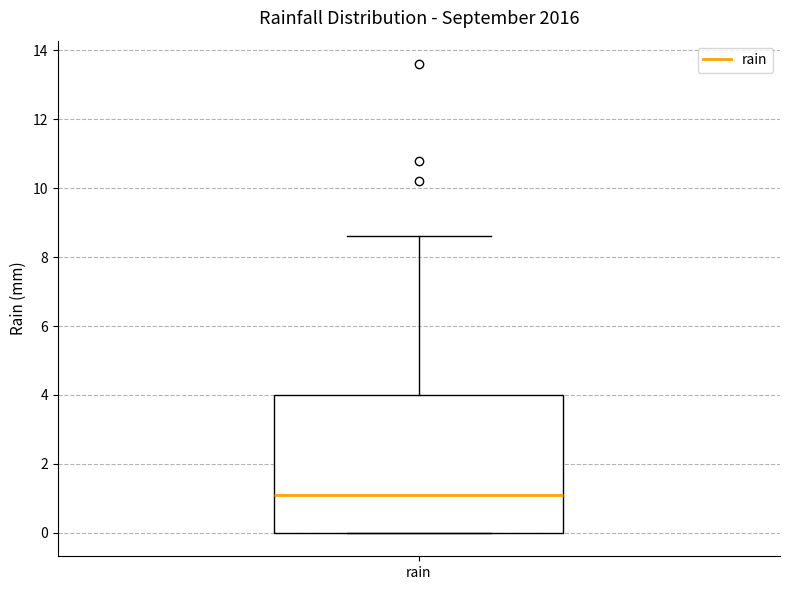

Read this box plot against the y-axis: the position of the median line, the range covered by the box, and the ends of both whiskers. The values are not printed on the chart, so give them approximately, as read against the axis.

median 1.2, box 0.0 to 4.0, whiskers 0.0 to 8.6